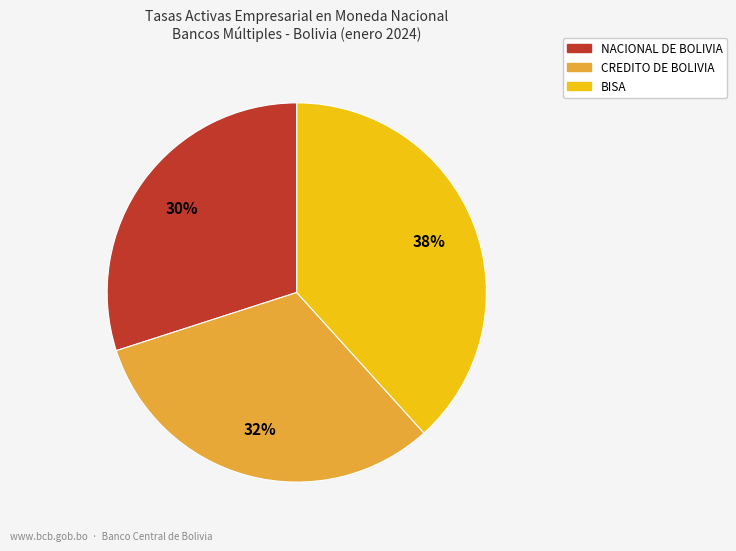

Does any single category account for the majority?

No